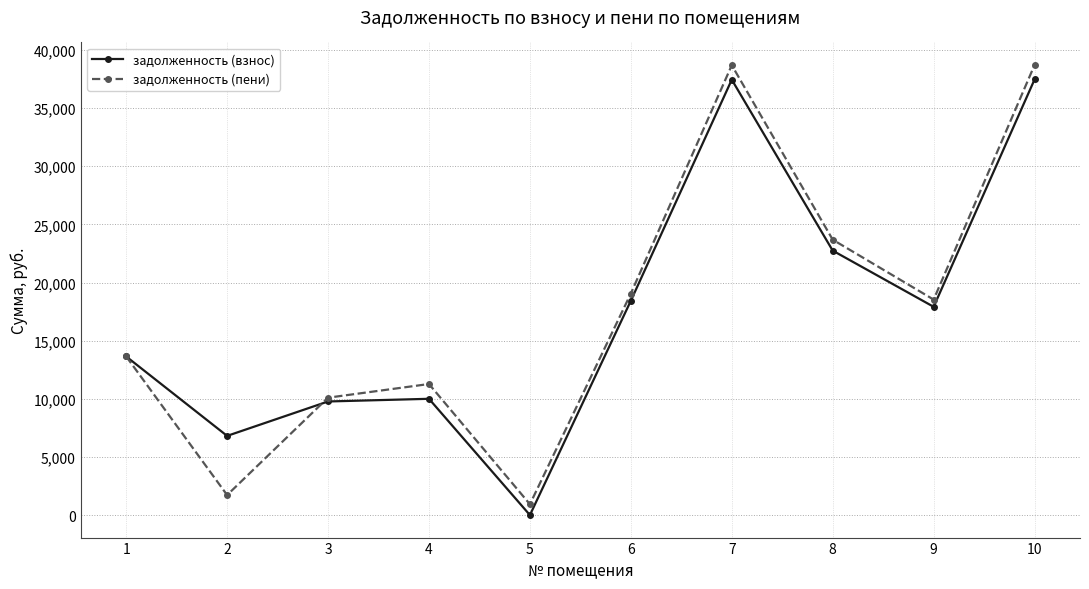

Which series has the widest spread of values?

задолженность (пени)